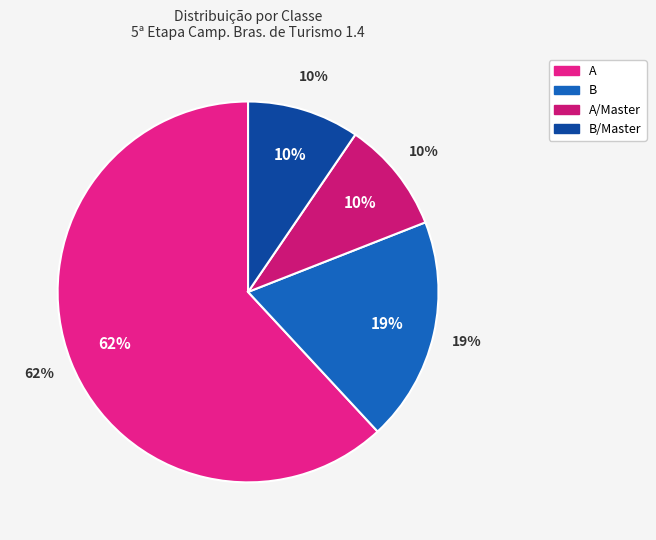

Which has a higher value, A or B/Master?

A